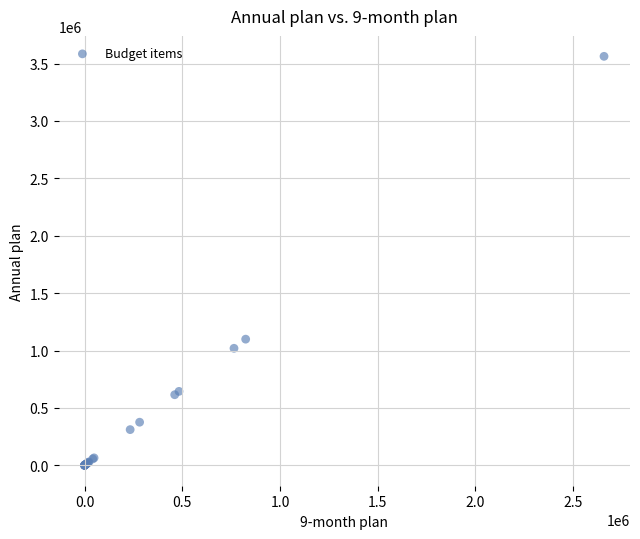

What Y value in the scatter plot is closest to 1781707?

1098994.2